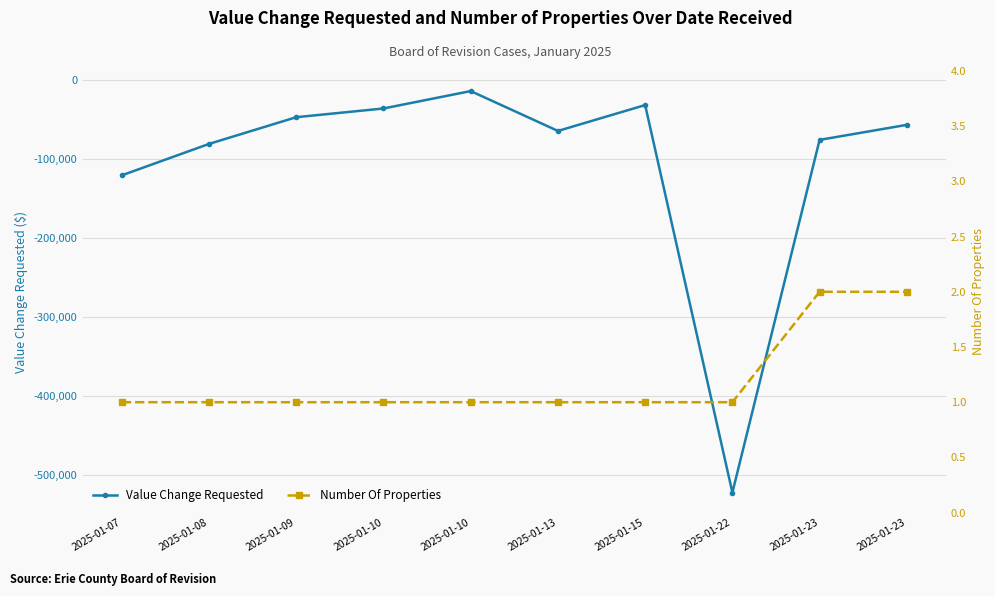

The Value Change Requested series shows -64627 at 2025-01-13. True or false?

True